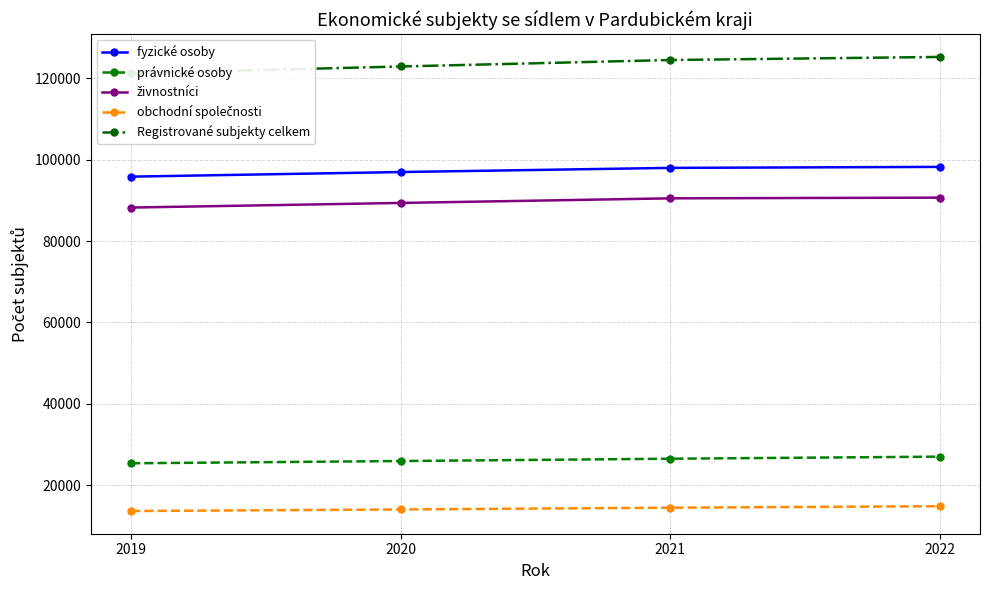

Does the chart have visible grid lines?

Yes